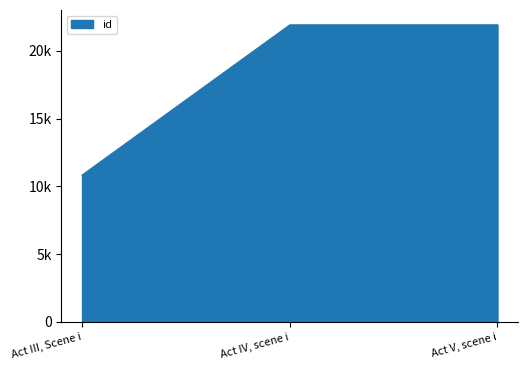

Does the chart have visible grid lines?

No